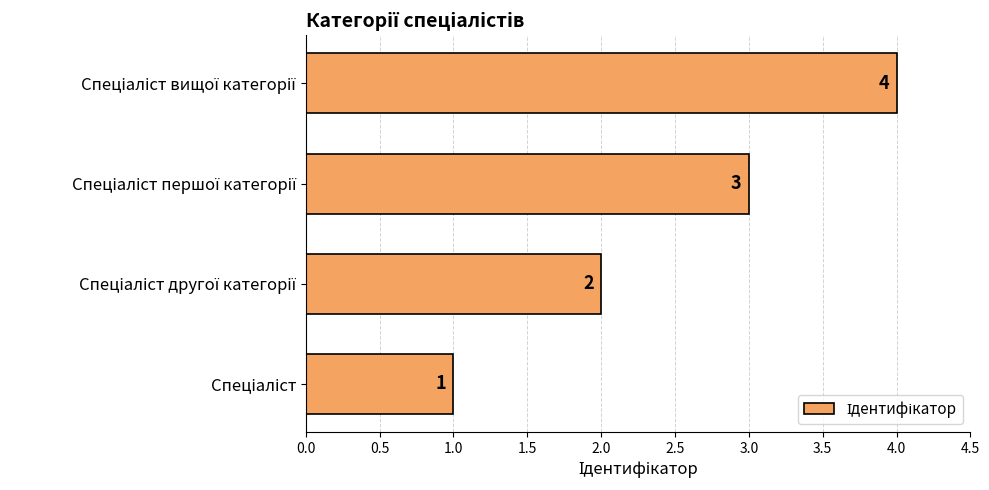

What is the maximum value shown in the chart?

4